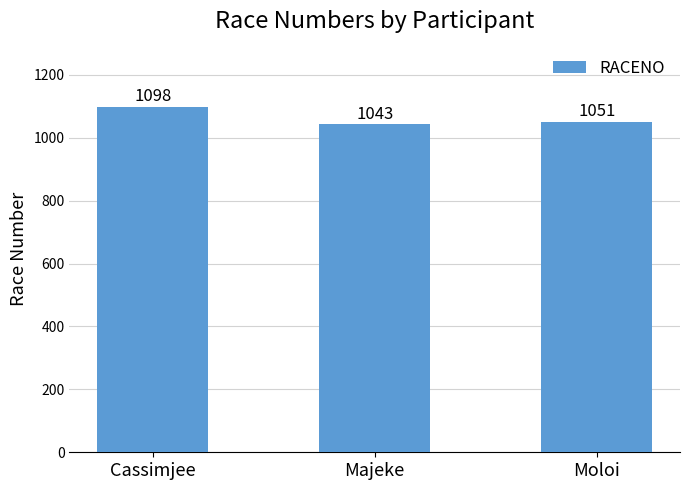

Approximately how many times larger is the value at Majeke compared to Moloi?

1.0